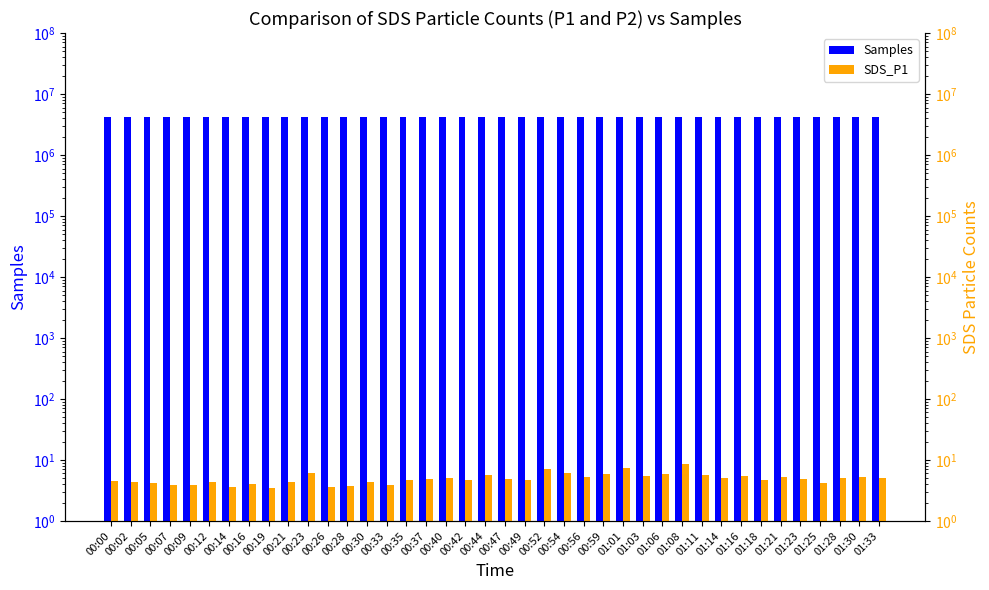

What is the average value of the Samples series?

4185388.7